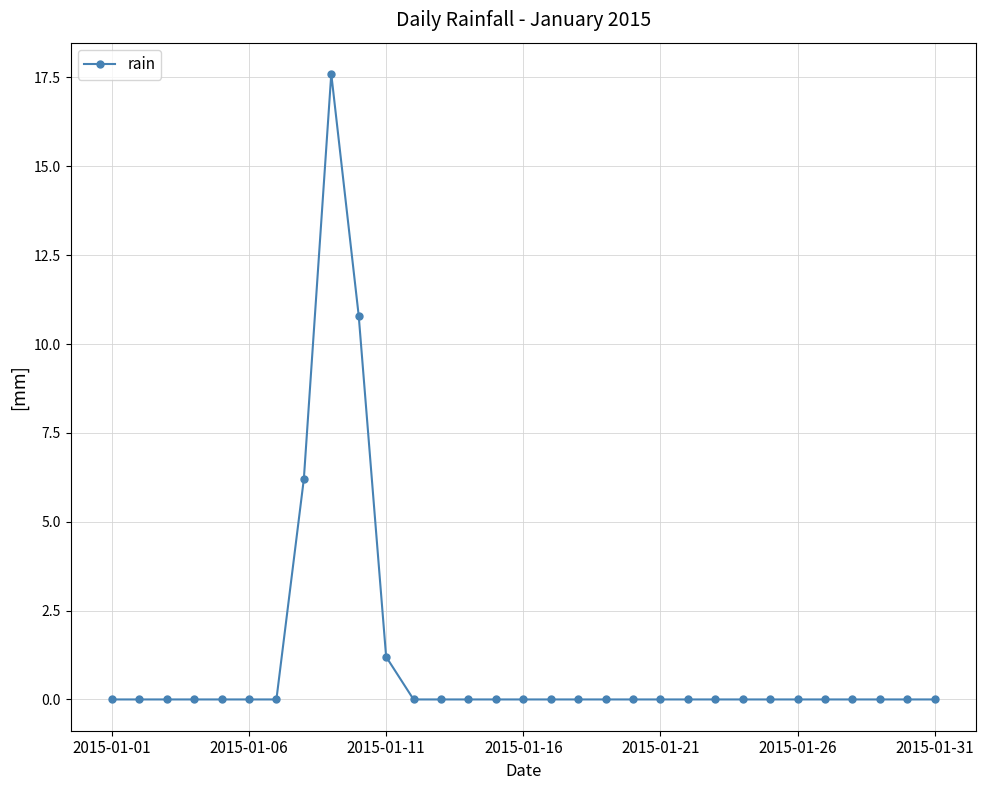

What is the difference between the maximum and minimum values?

17.6